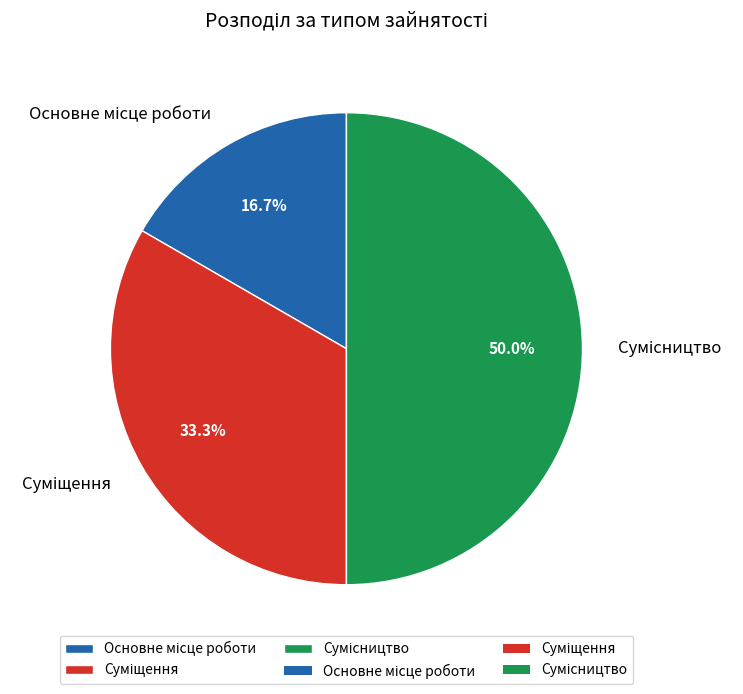

To the nearest percent, what is the average slice percentage?

33%